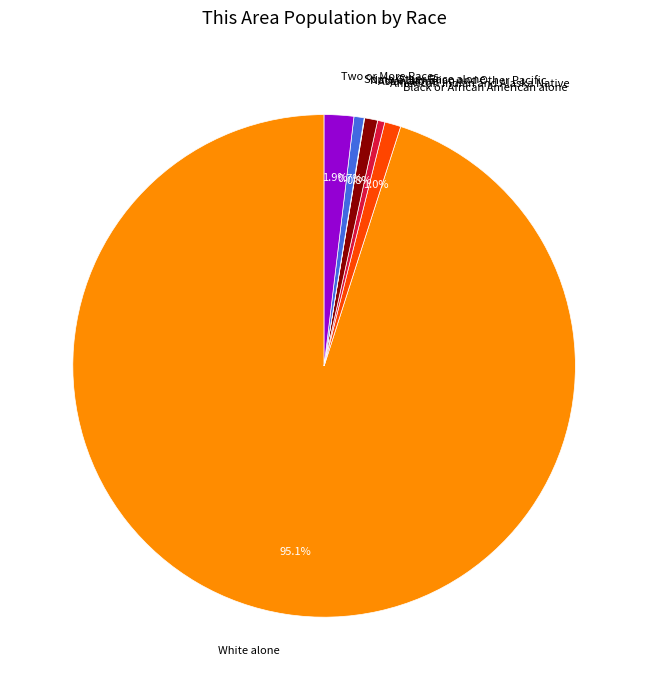

Does White alone account for over 50% of the chart?

Yes